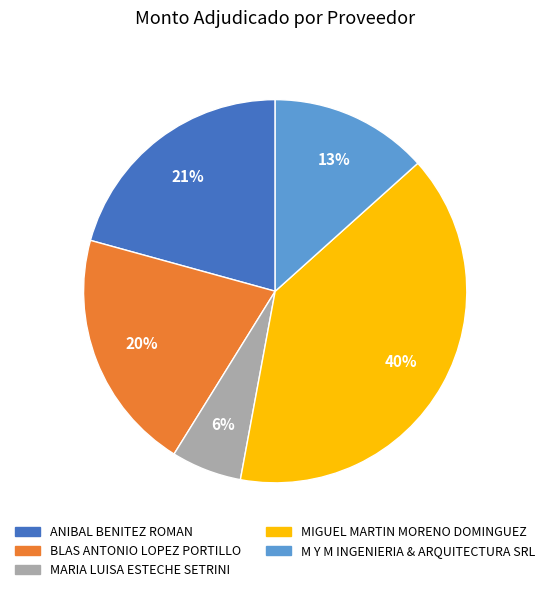

Is it true that BLAS ANTONIO LOPEZ PORTILLO is 29% of the pie?

False